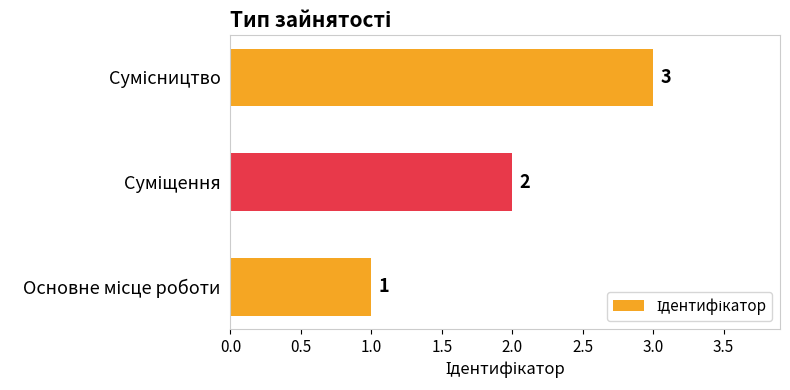

What is the sum of all values?

6